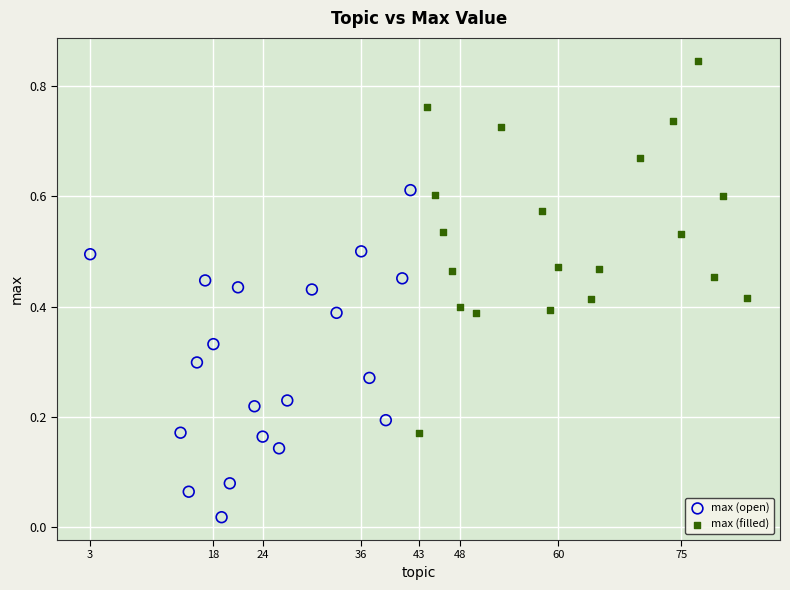

What are all the series names shown in the legend?

max (open), max (filled)